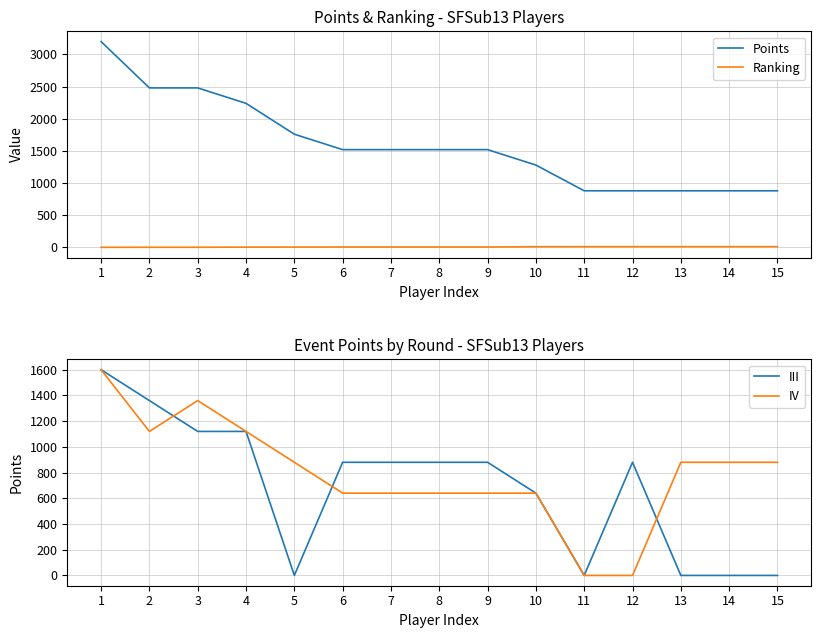

What is the sum of all Points values?

23920